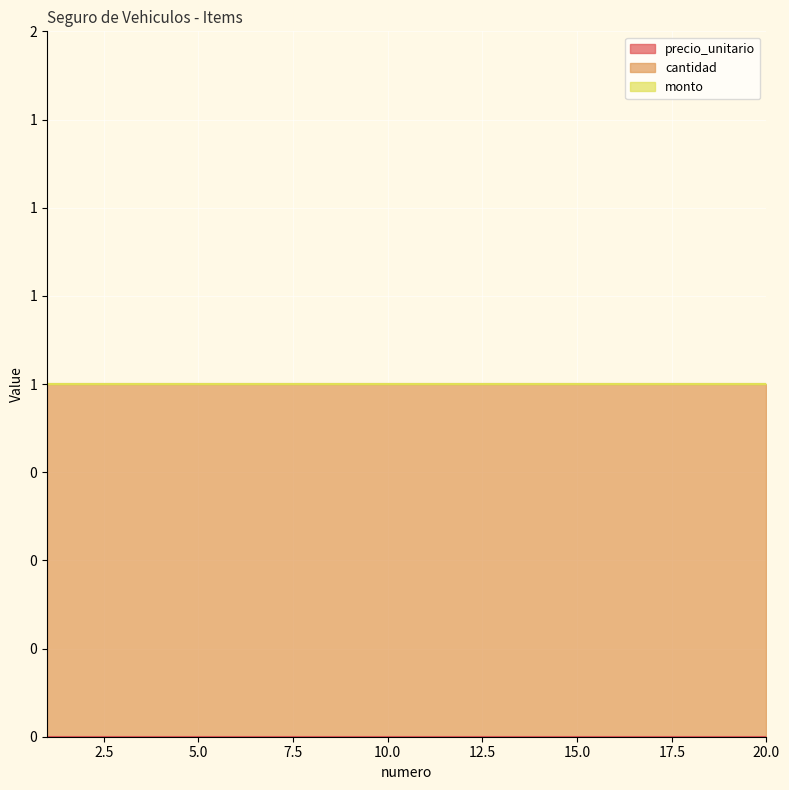

List the series in order of their peak value, lowest first.

precio_unitario, monto, cantidad